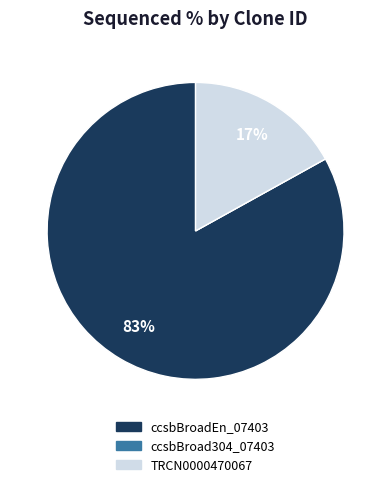

Is ccsbBroadEn_07403 the majority of the pie?

Yes